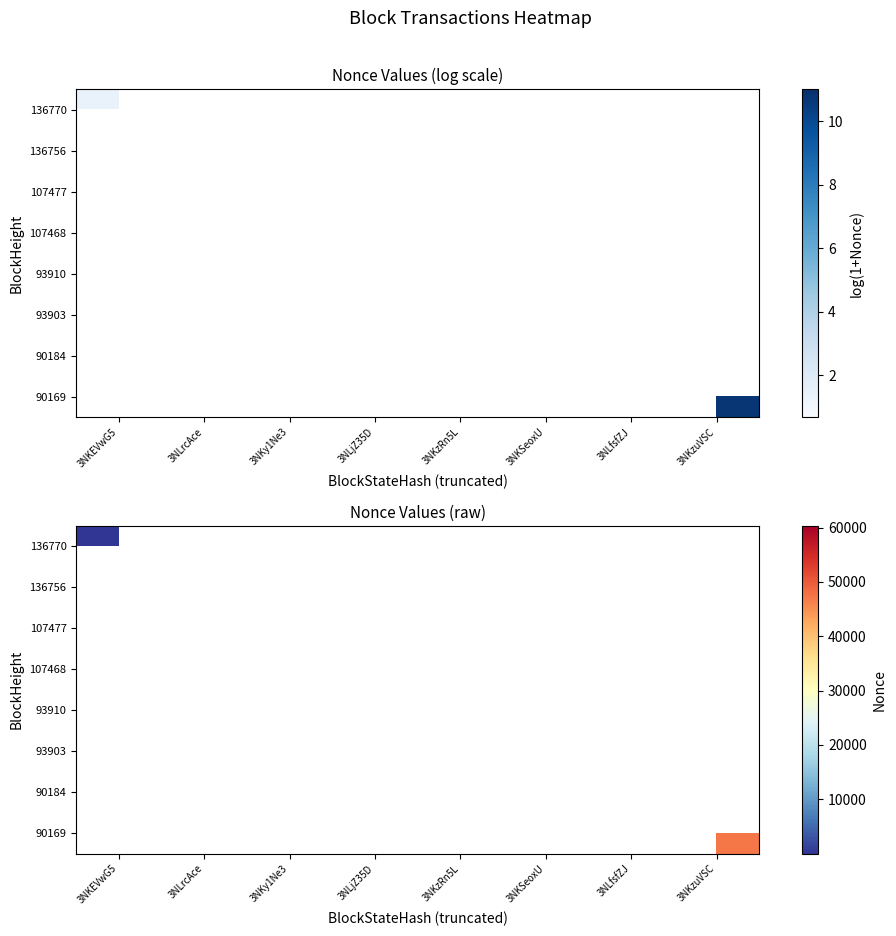

List the labels in order of 107468 value, largest first.

3NKEVwG5, 3NLrcAce, 3NKy1Ne3, 3NLjZ35D, 3NKzRn5L, 3NKSeoxU, 3NLfsfZJ, 3NKzuVSC